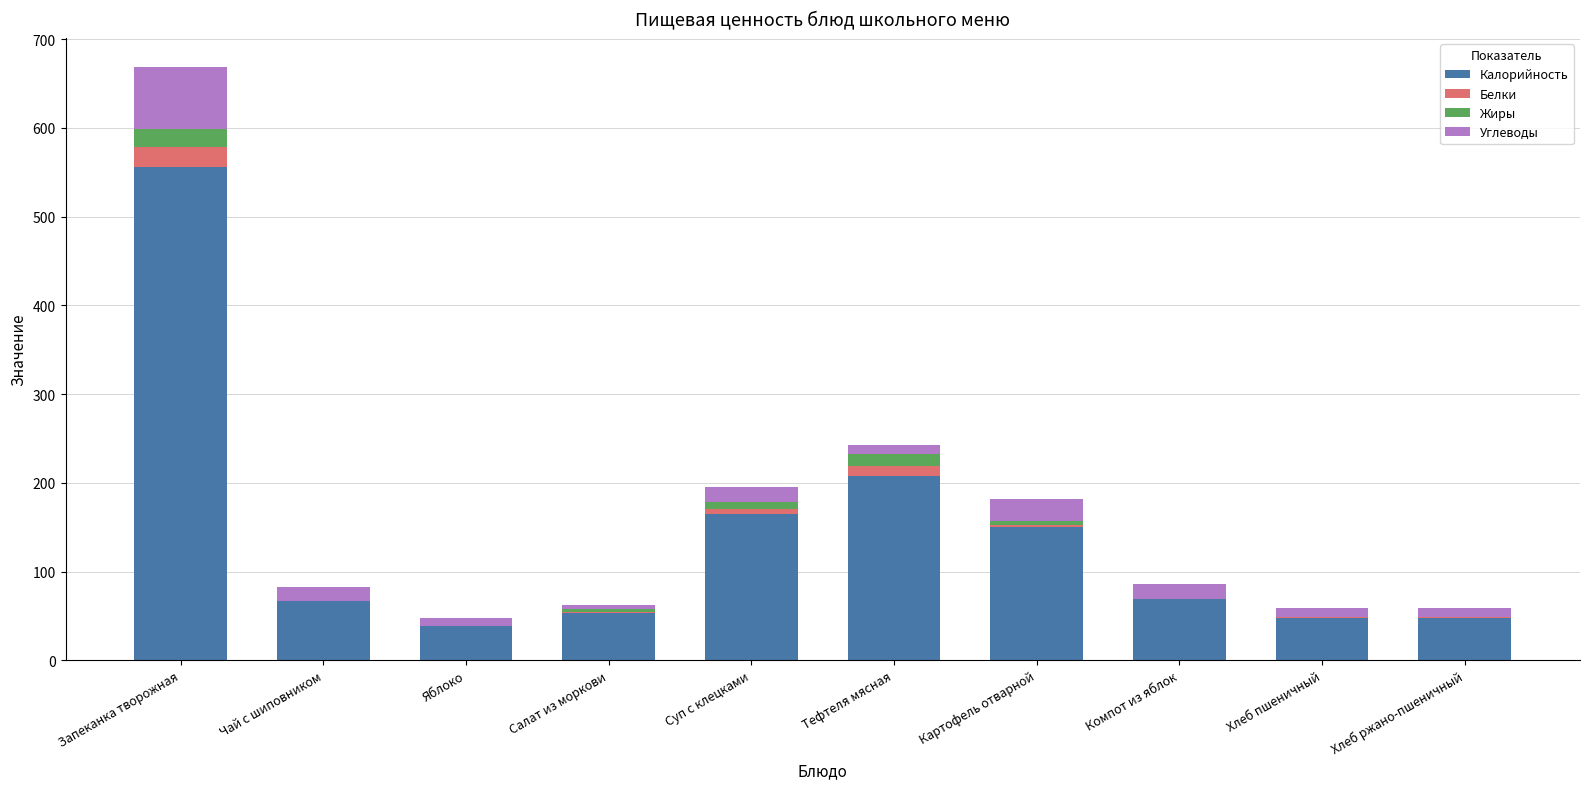

What is the highest value of the Калорийность series?

556